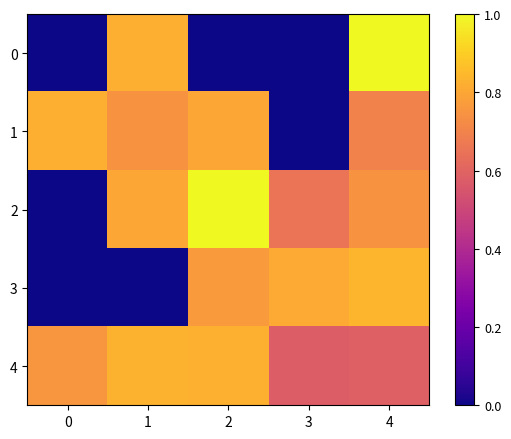

What is the greatest value displayed?

1.0